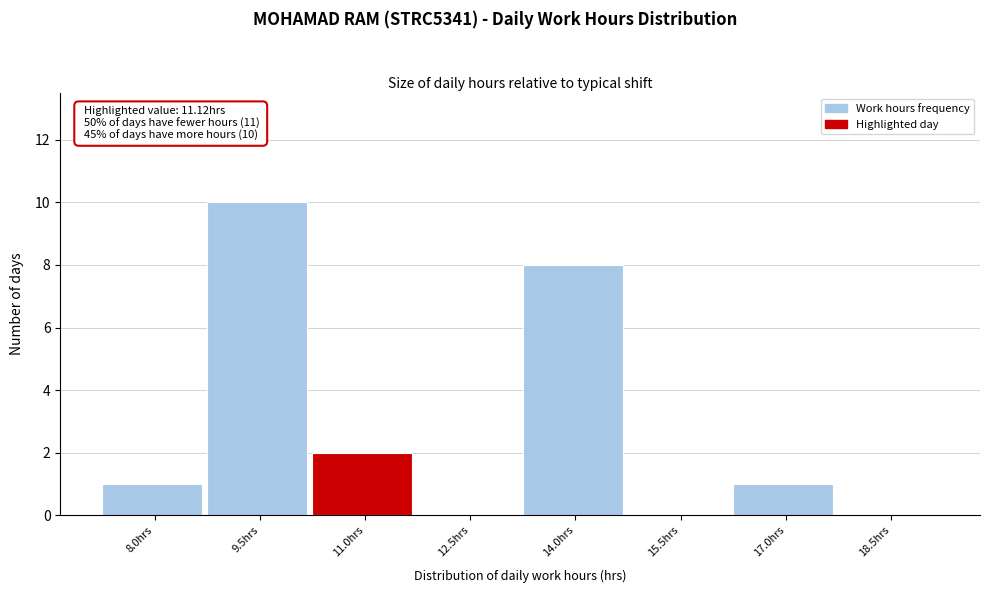

Reading right to left, list all the values displayed in this chart.

18.5hrs=0	17.0hrs=1	15.5hrs=0	14.0hrs=8	12.5hrs=0	11.0hrs=2	9.5hrs=10	8.0hrs=1